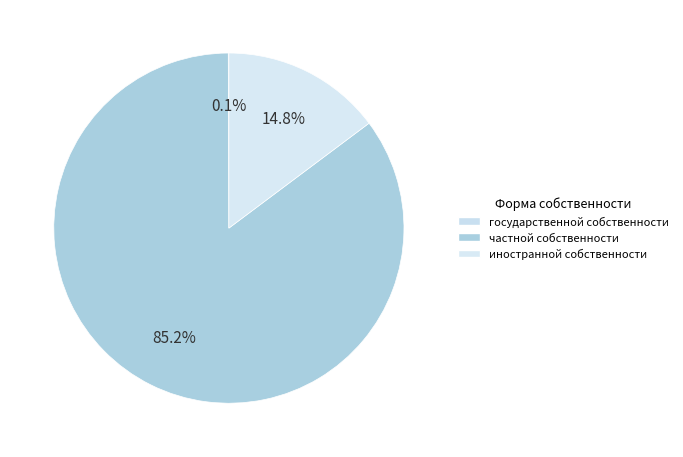

Is there any slice that represents more than half of the pie?

Yes